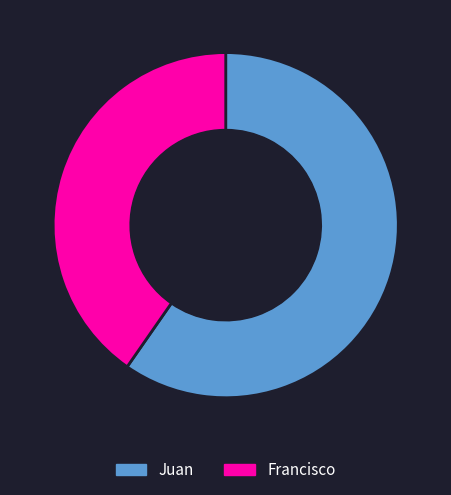

Do Francisco and Juan together represent more than half of the pie?

Yes